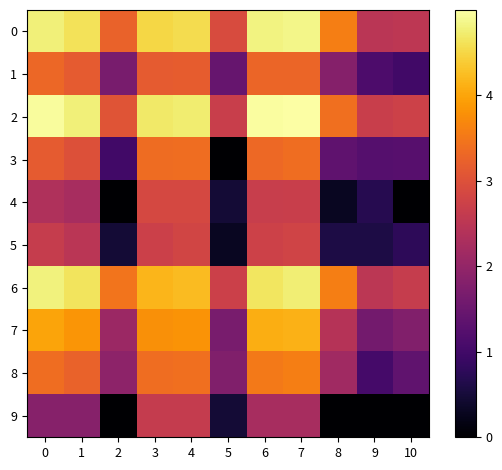

Which series has the largest total across all categories?

2